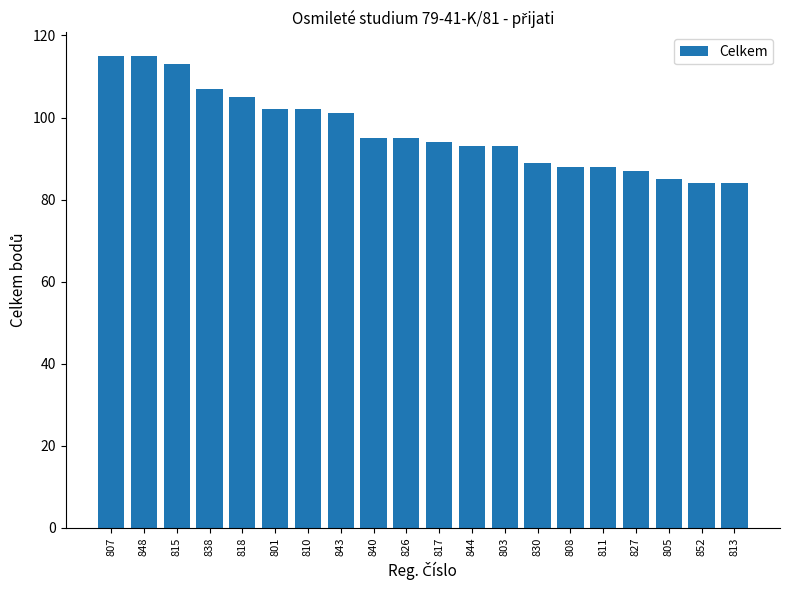

Read the value at 848, to the nearest 10.

120